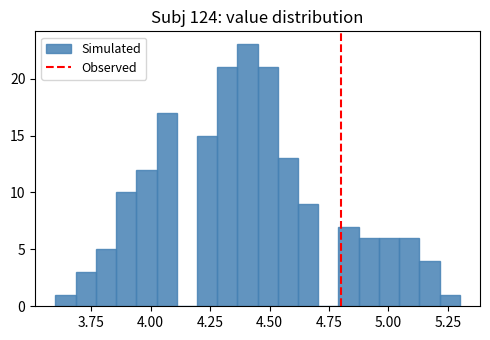

Around what value on the x-axis is the tallest bar? Give the approximate position of its centre, as read against the axis.

4.40